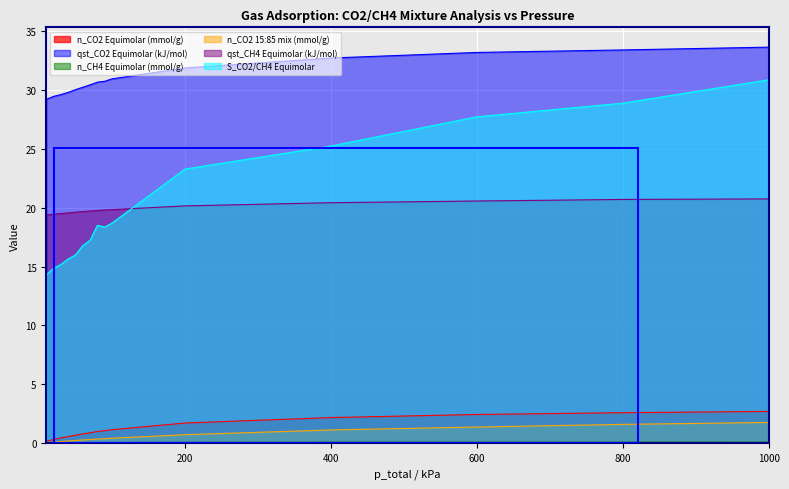

At how many categories does at least one series exceed 12?

15